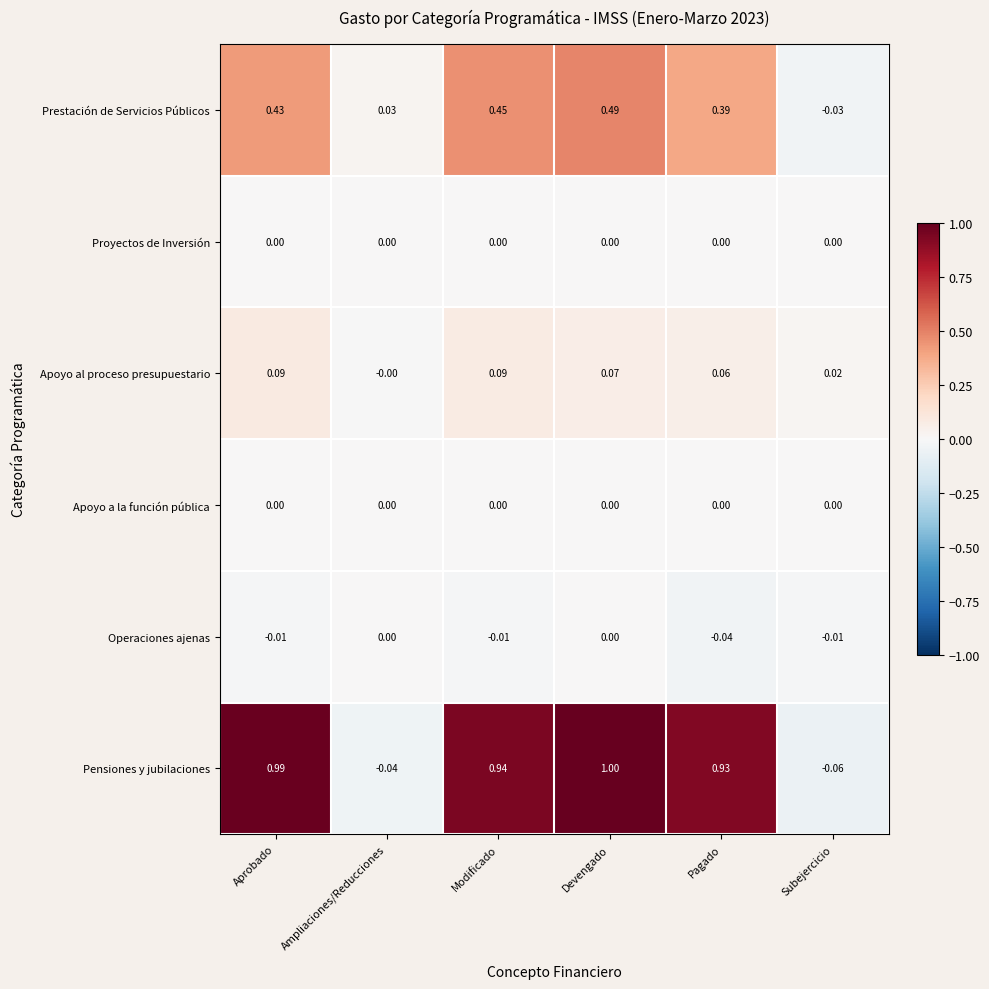

Between Aprobado and Devengado, which series saw the biggest shift?

Prestación de Servicios Públicos